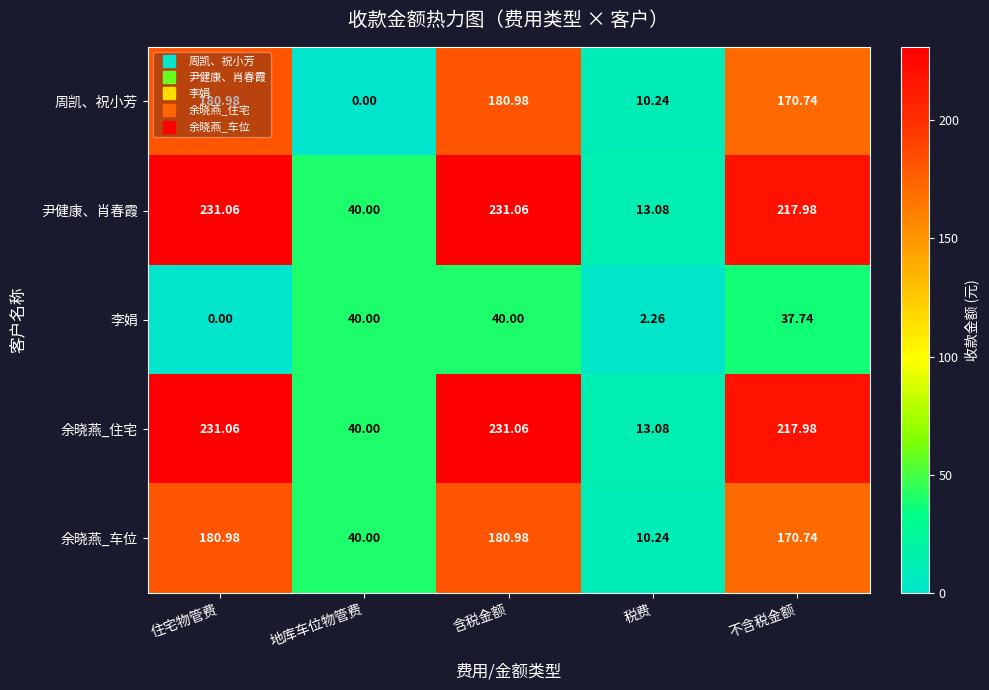

At which category is the sum across all series the highest?

含税金额